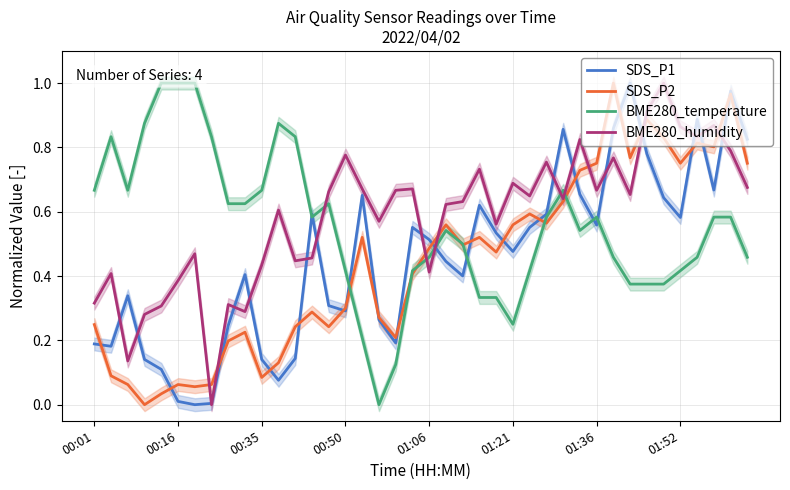

The value of BME280_humidity at 00:16 is 0.2. True or false?

False